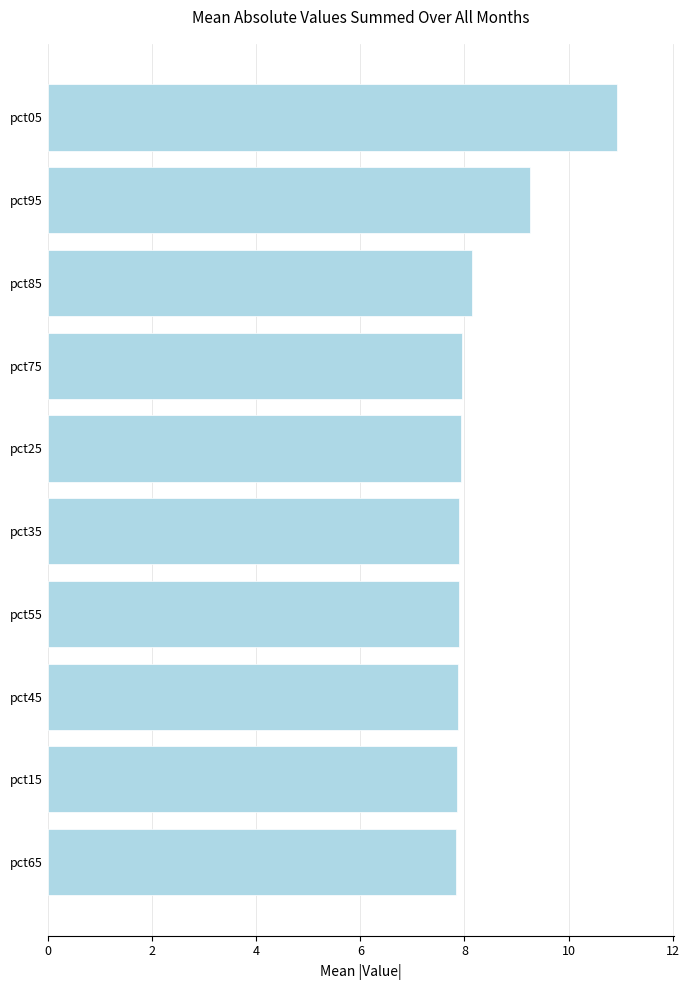

What is the difference between the maximum and minimum values?

3.1